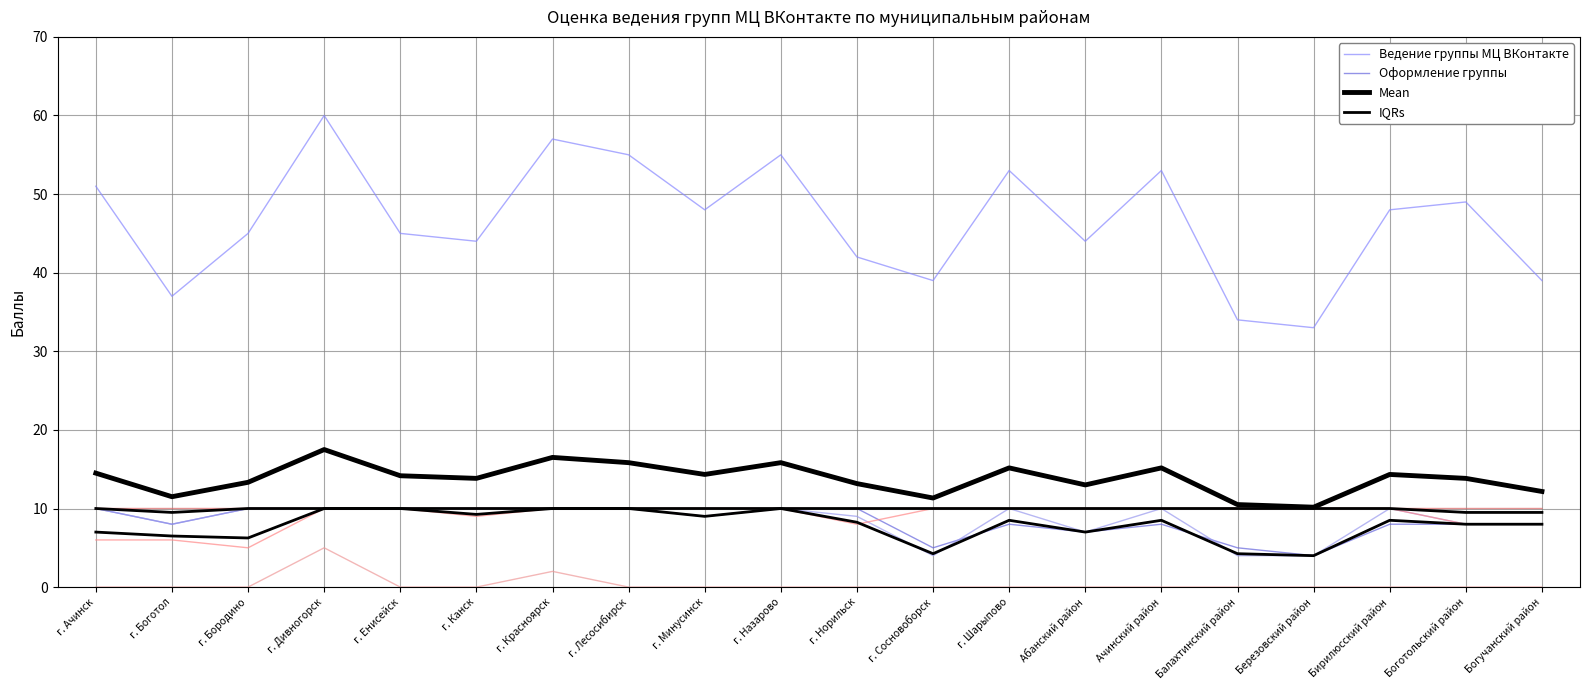

Rank the categories by Наличие авторской рубрики value from highest to lowest.

г. Дивногорск, г. Красноярск, г. Ачинск, г. Боготол, г. Бородино, г. Енисейск, г. Канск, г. Лесосибирск, г. Минусинск, г. Назарово, г. Норильск, г. Сосновоборск, г. Шарыпово, Абанский район, Ачинский район, Балахтинский район, Березовский район, Бирилюсский район, Боготольский район, Богучанский район